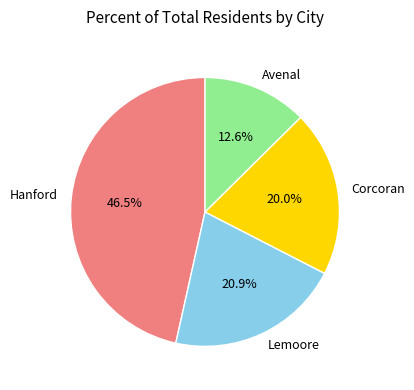

Combined, do Hanford and Corcoran account for over 50%?

Yes